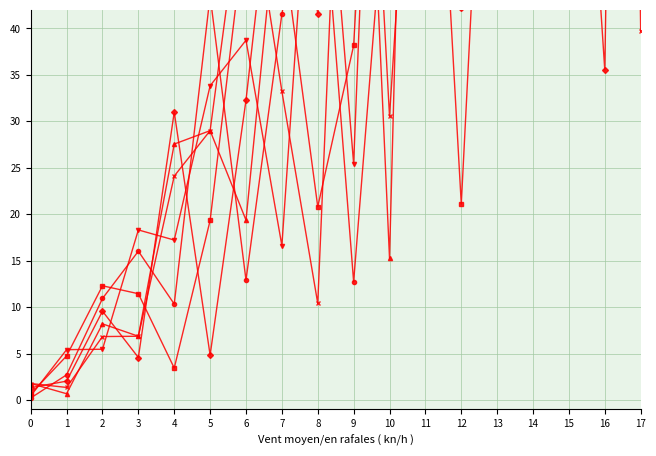

What is the minimum value shown in the chart?

0.2